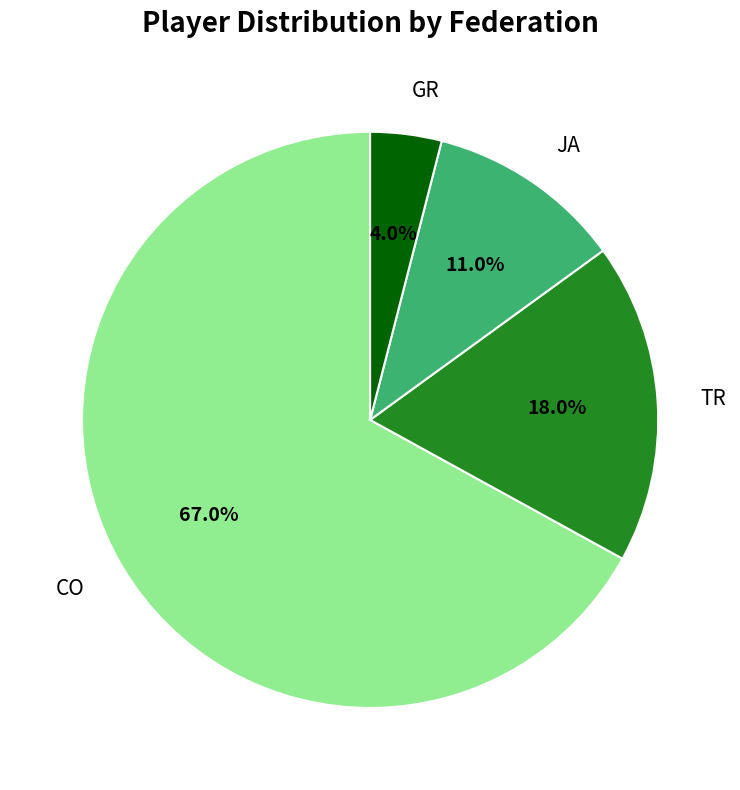

Is there any slice that represents more than half of the pie?

Yes